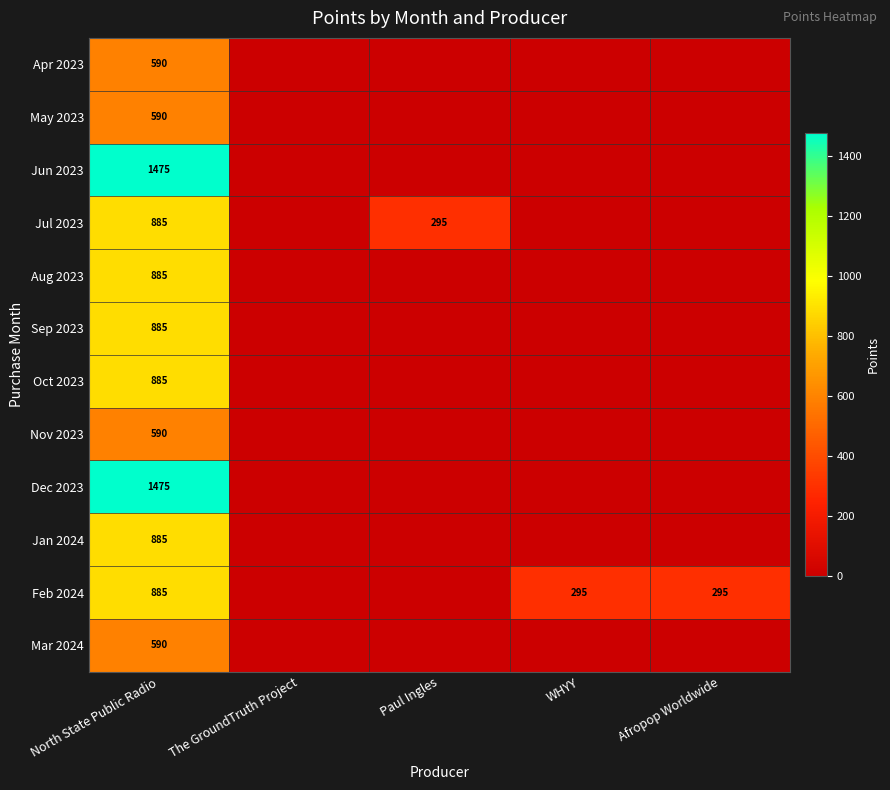

Is it true that Feb 2024 equals 295 at WHYY?

True